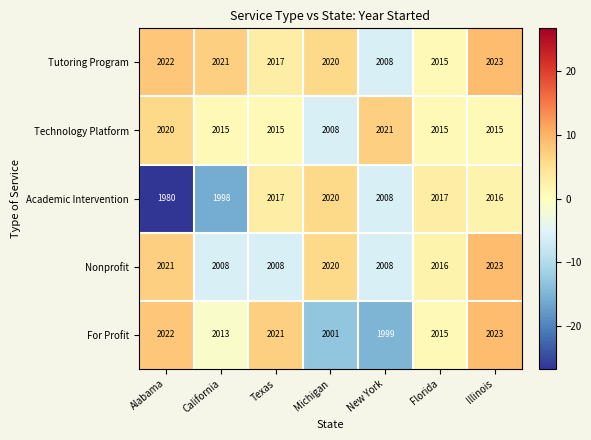

What is the difference between the second highest and second lowest values in the Nonprofit series?

13